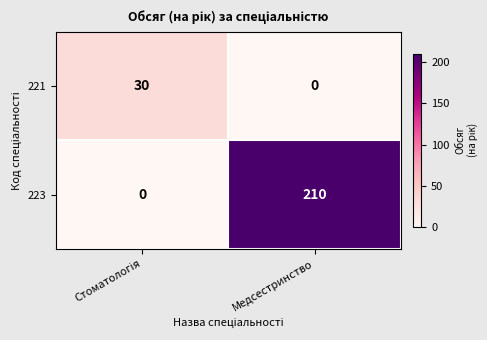

Which series has the widest spread of values?

223